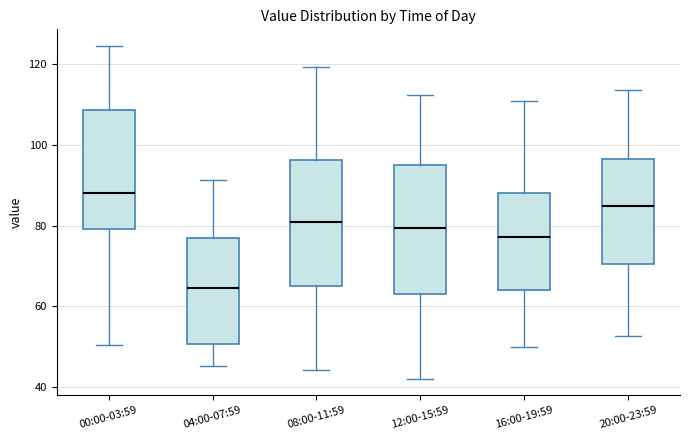

Reading left to right, transcribe this box plot: for each box, give where its median line is, the range the box spans, and where its two whiskers end, as read against the y-axis. The values are not printed on the chart, so give them approximately, as read against the axis.

00:00-03:59: median 88, box 80 to 108, whiskers 50 to 124
04:00-07:59: median 64, box 50 to 76, whiskers 46 to 92
08:00-11:59: median 82, box 64 to 96, whiskers 44 to 120
12:00-15:59: median 80, box 64 to 96, whiskers 42 to 112
16:00-19:59: median 78, box 64 to 88, whiskers 50 to 112
20:00-23:59: median 84, box 70 to 96, whiskers 52 to 114